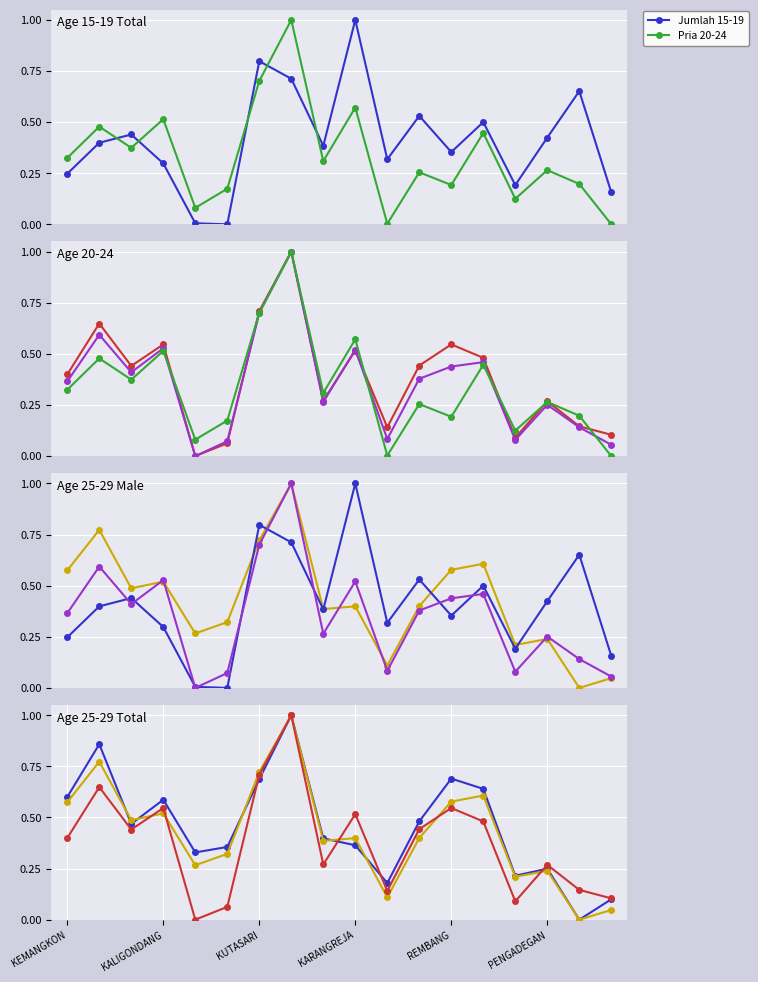

The value of Jumlah 15-19 at PENGADEGAN is 0.4. True or false?

True